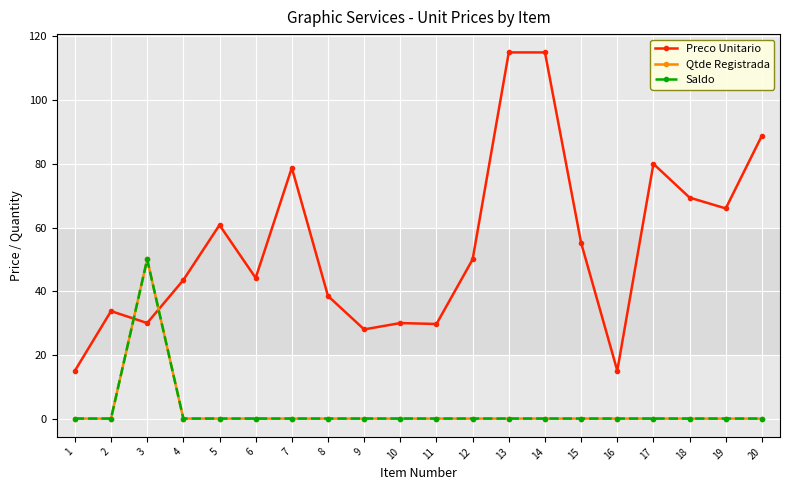

What is the difference between the highest and lowest values at 10?

30.0